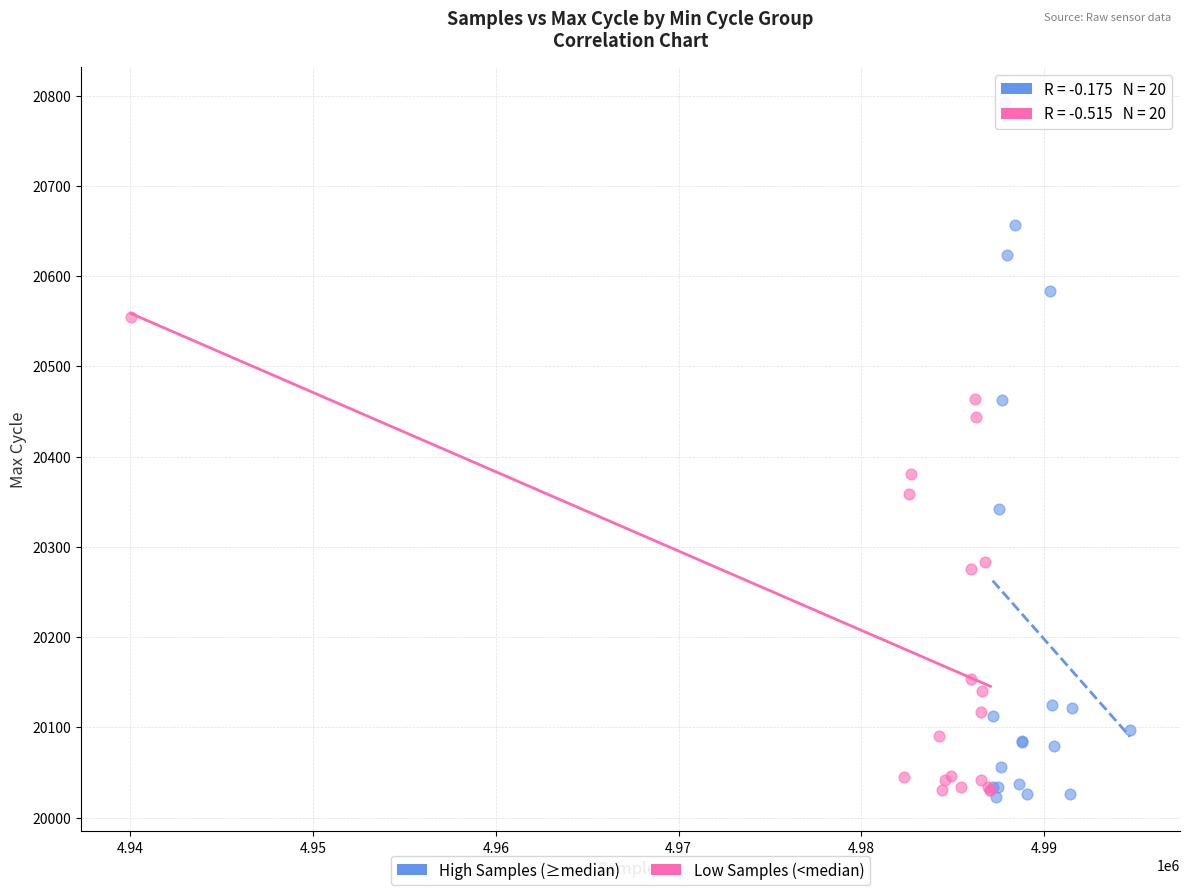

Which series reaches the minimum Y coordinate?

High Samples (≥median)